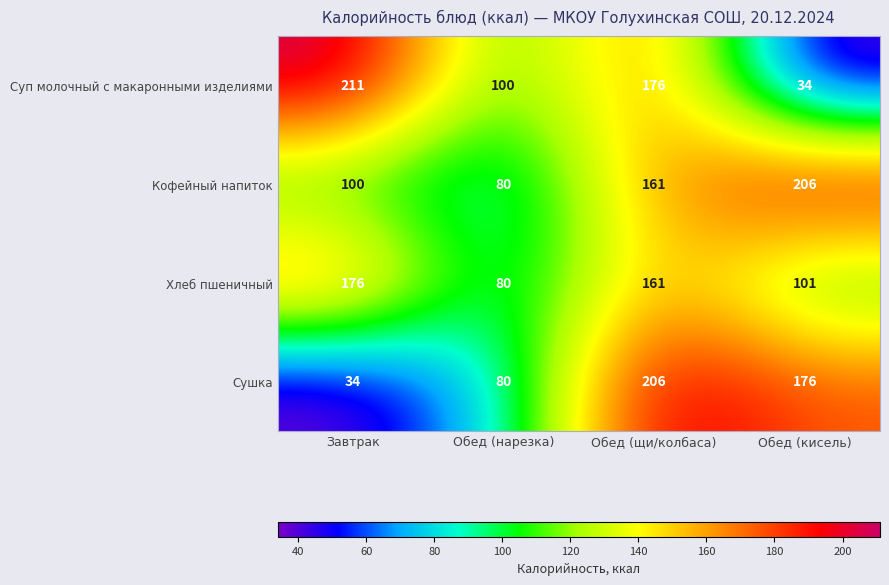

At which label is Сушка closest to 120?

Обед (нарезка)